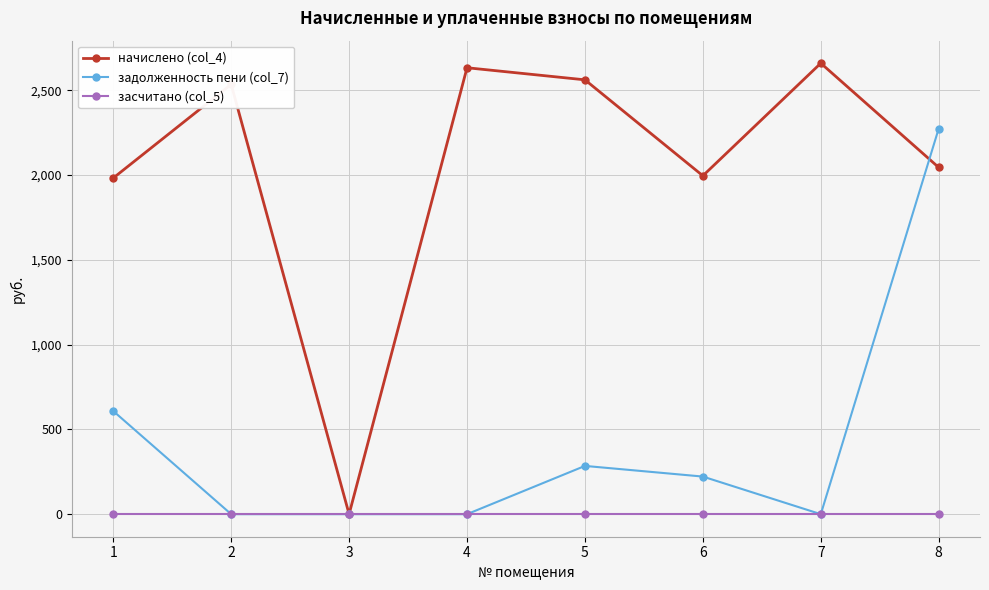

What is the value of the начислено (col_4) point at the 6th from the left?

1995.8